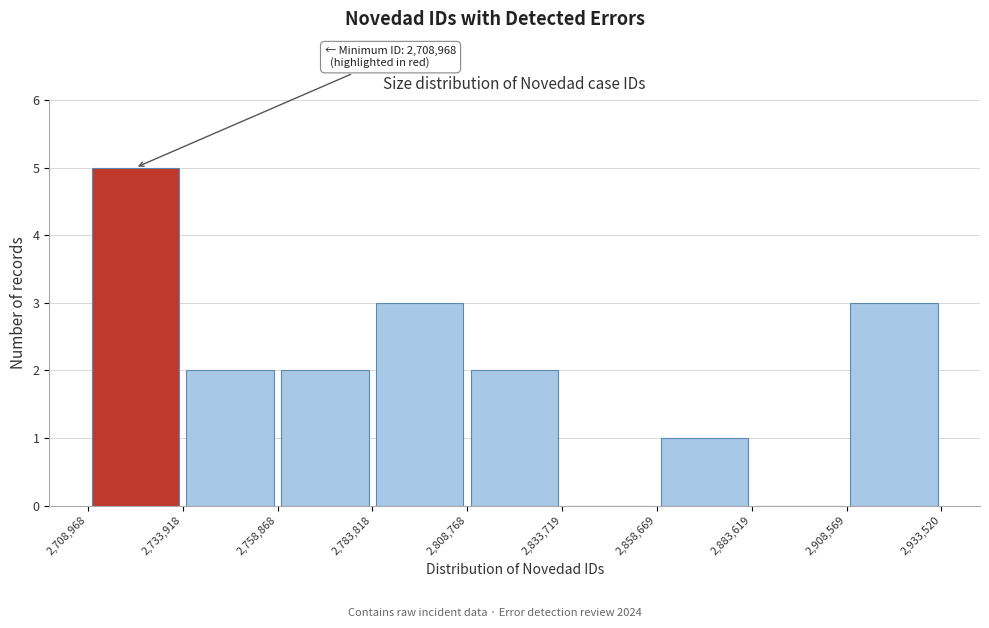

Which range on the x-axis has the tallest bar?

2,708,968 to 2,733,918